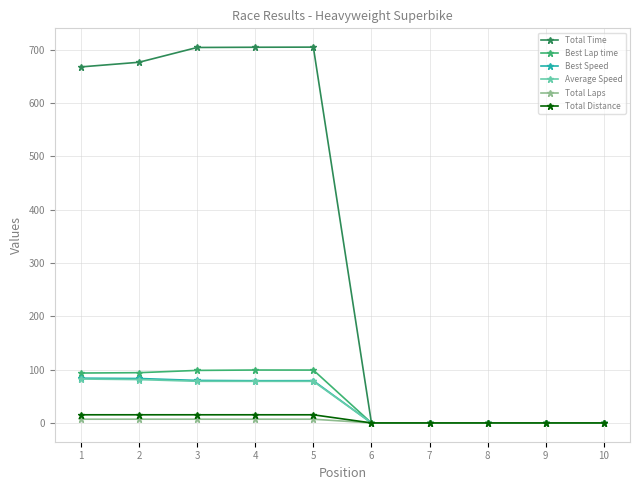

Between 5 and 7, which series saw the biggest shift?

Total Time